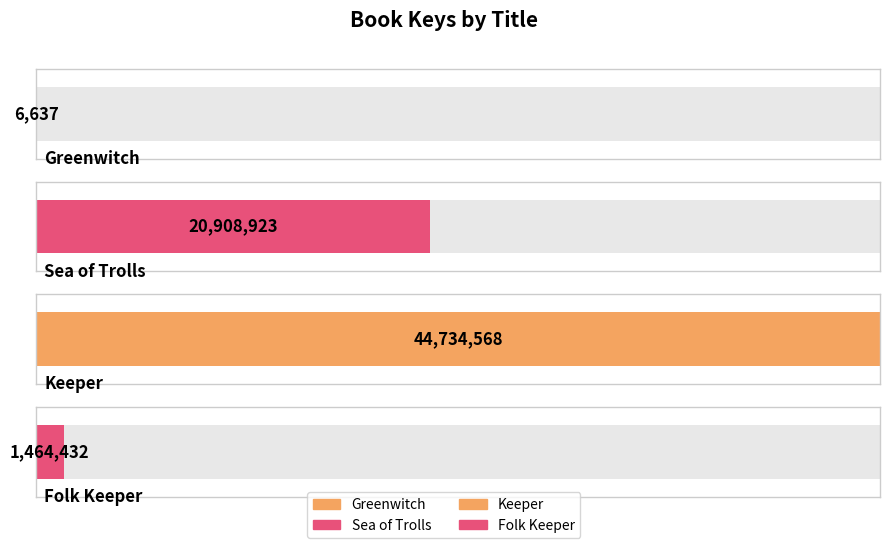

What is the value of the 3rd bar from the left?

44734568